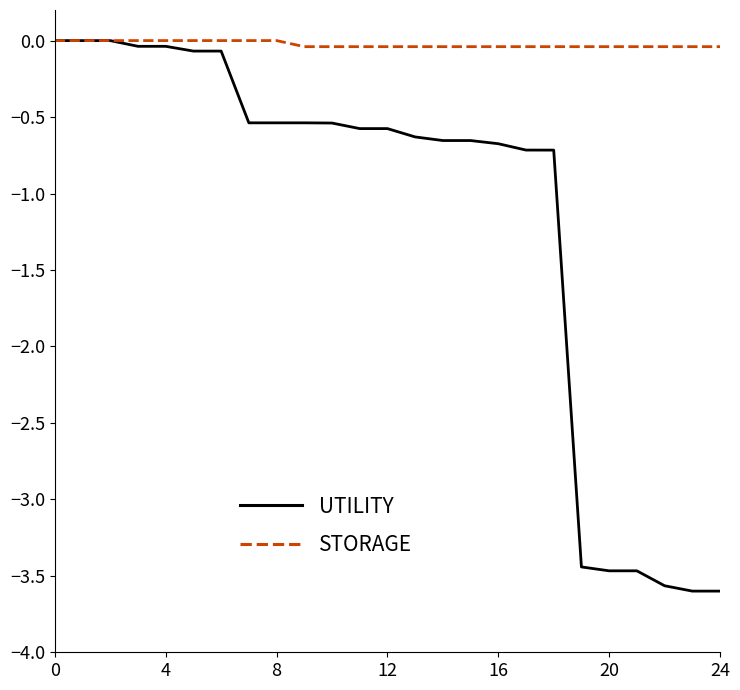

Which series has the widest spread of values?

UTILITY